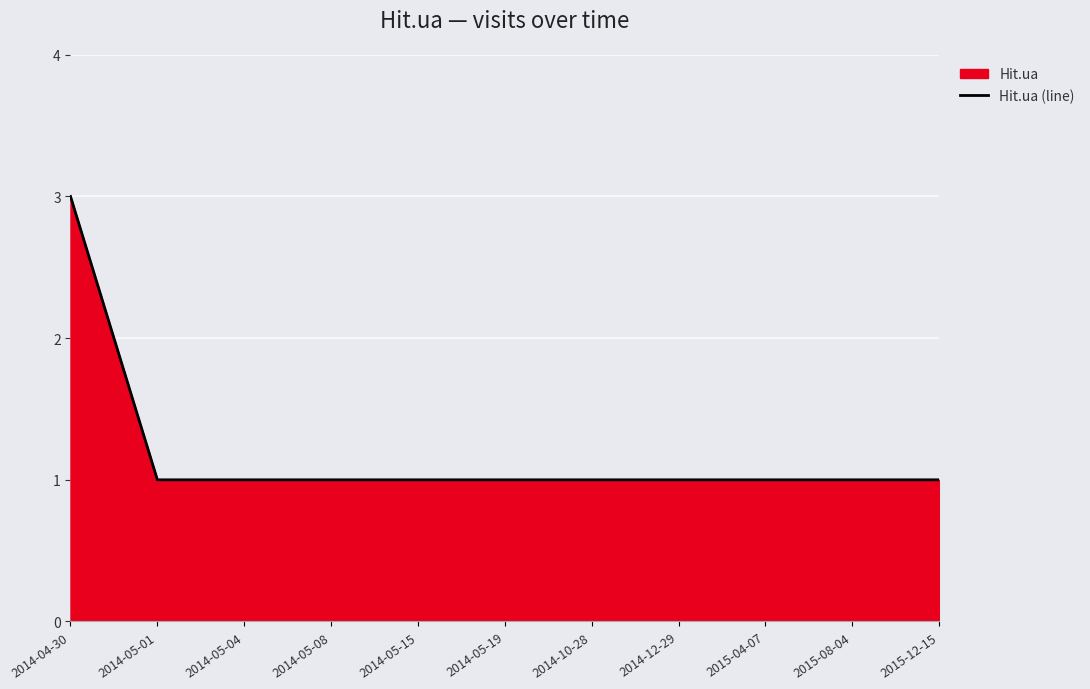

Rank the categories by value from lowest to highest.

2014-05-01, 2014-05-04, 2014-05-08, 2014-05-15, 2014-05-19, 2014-10-28, 2014-12-29, 2015-04-07, 2015-08-04, 2015-12-15, 2014-04-30